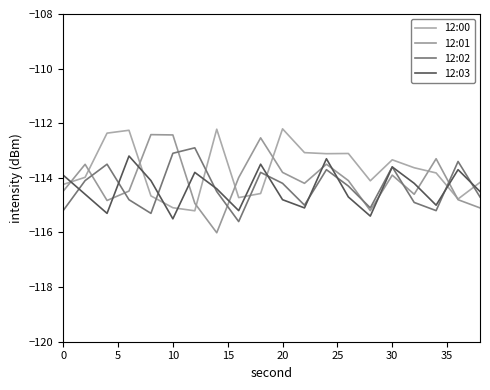

What is the difference between the maximum and minimum values in the 12:01 series?

3.6